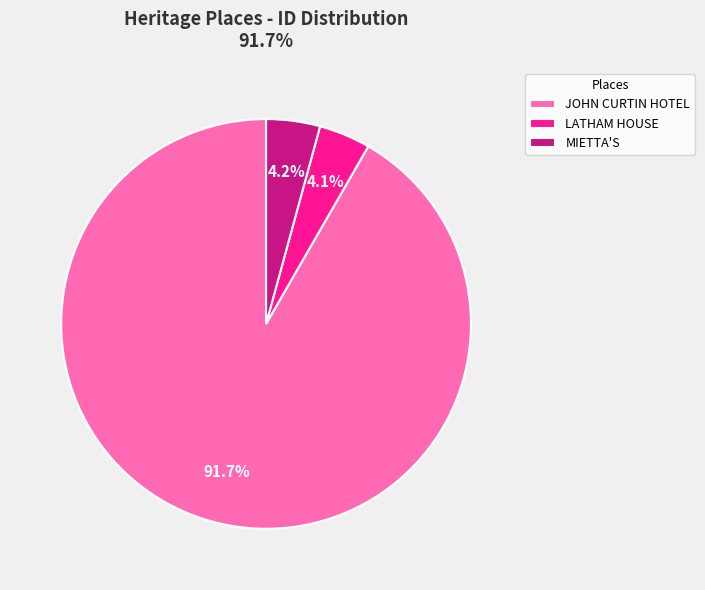

Do MIETTA'S and JOHN CURTIN HOTEL together represent more than half of the pie?

Yes